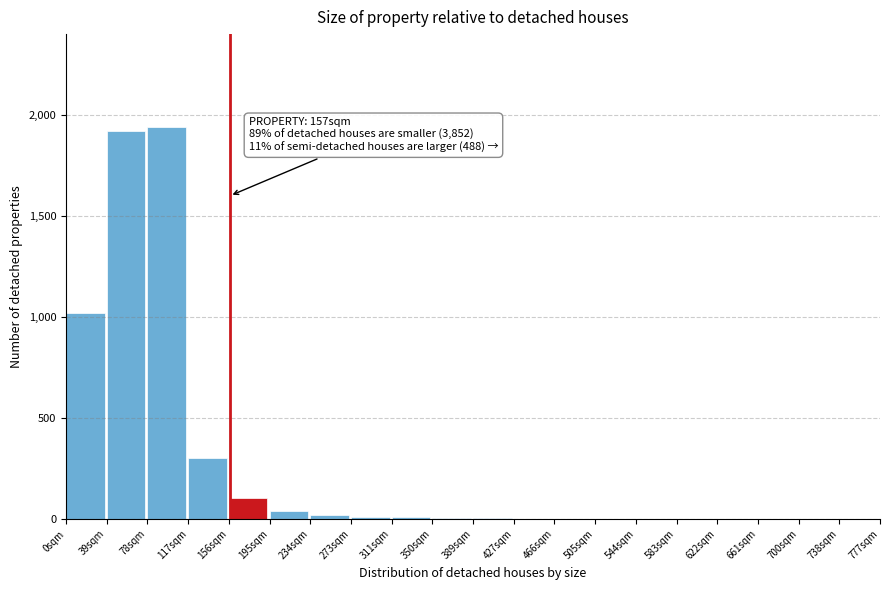

What is the greatest value displayed?

1940